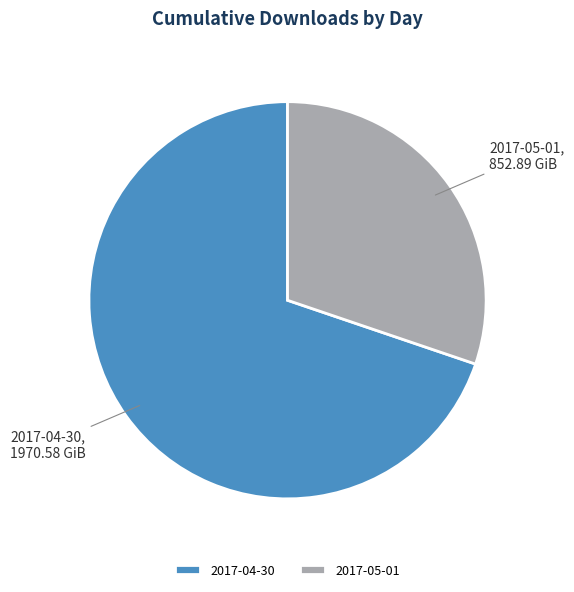

Which has a higher value, 2017-04-30 or 2017-05-01?

2017-04-30